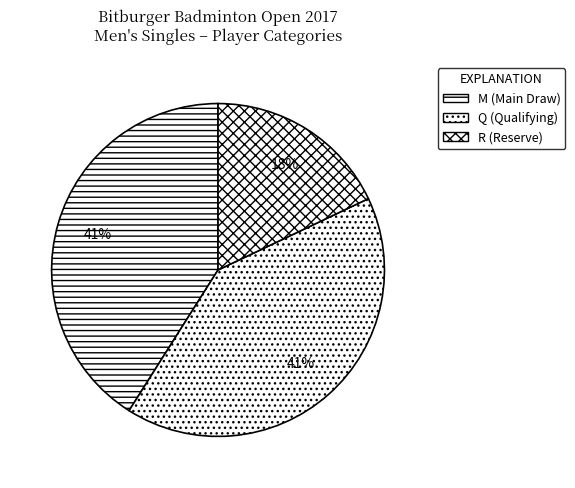

Is the sum of Q (Qualifying) and R (Reserve) greater than half?

Yes